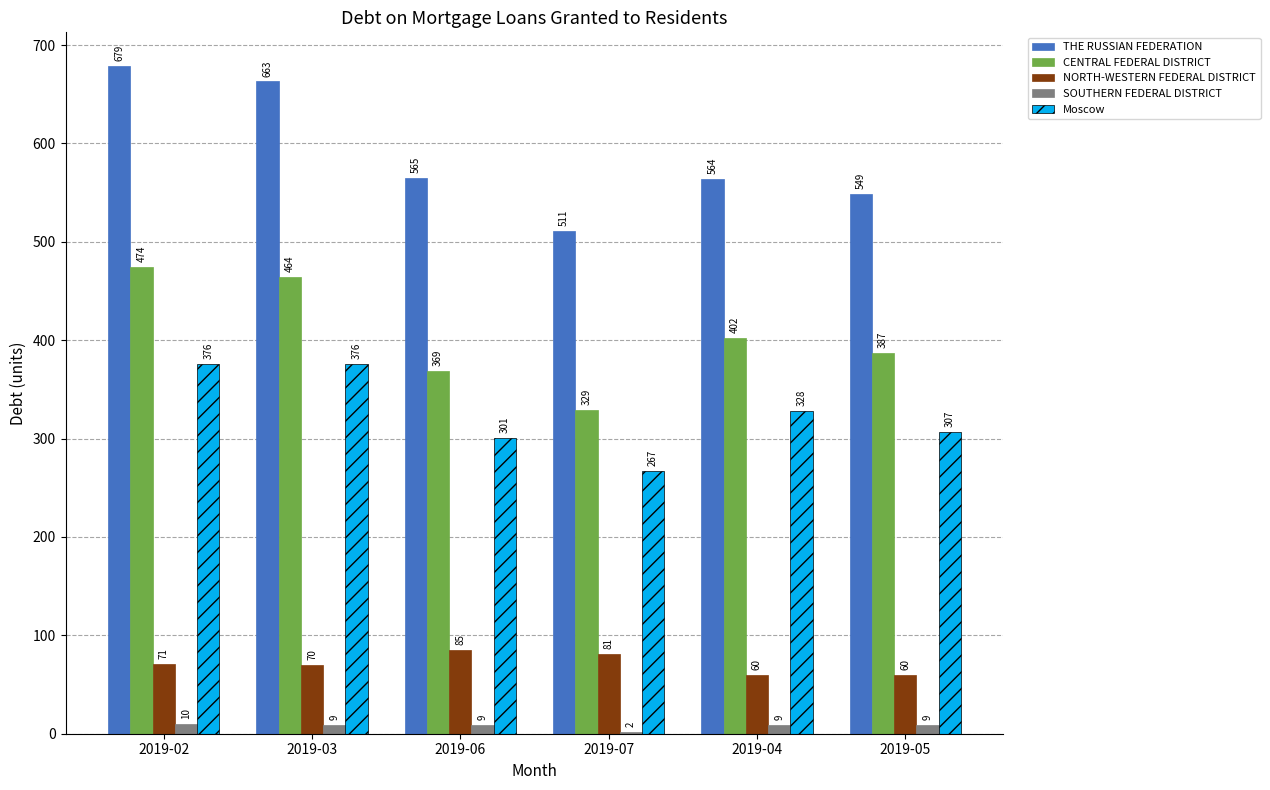

How many groups of bars are there?

6